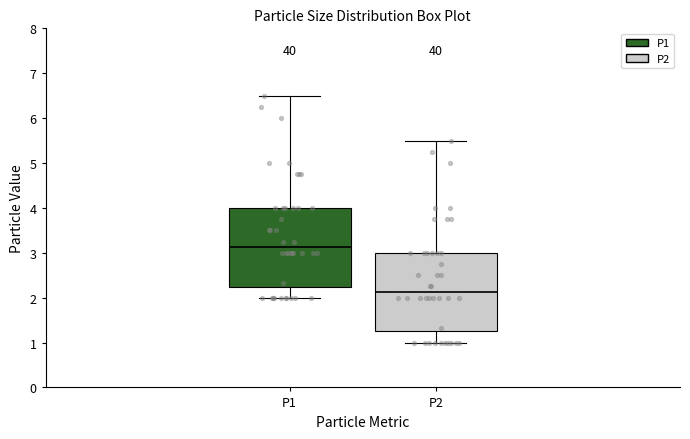

Reading left to right, transcribe this box plot: for each box, give where its median line is, the range the box spans, and where its two whiskers end, as read against the y-axis. The values are not printed on the chart, so give them approximately, as read against the axis.

P1: median 3.1, box 2.2 to 4.0, whiskers 2.0 to 6.5
P2: median 2.1, box 1.2 to 3.0, whiskers 1.0 to 5.5